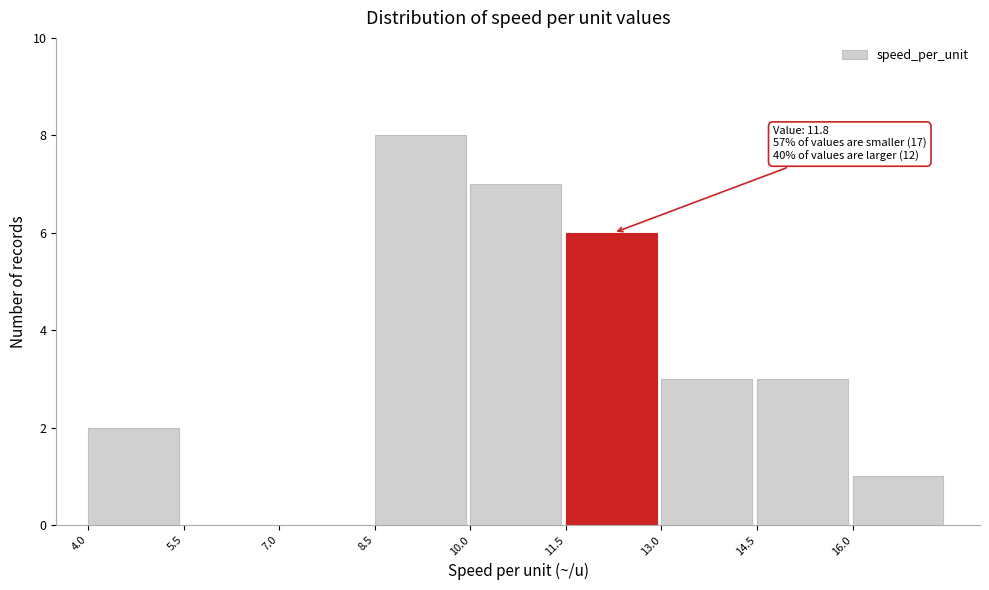

Over which range of the x-axis is the bar tallest?

8.5 to 10.0